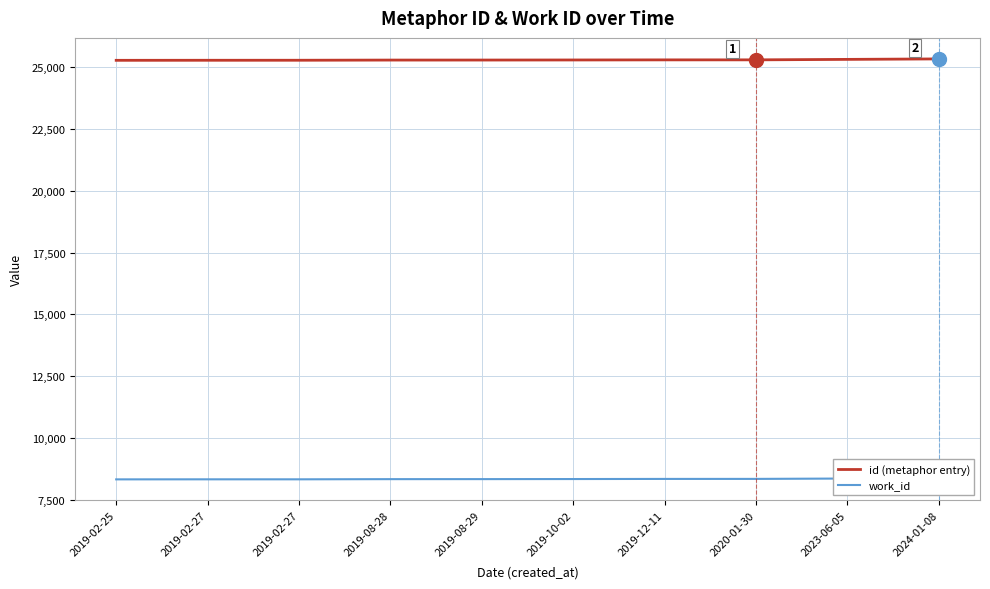

The value of id (metaphor entry) at 2023-06-05 is 13989. True or false?

False